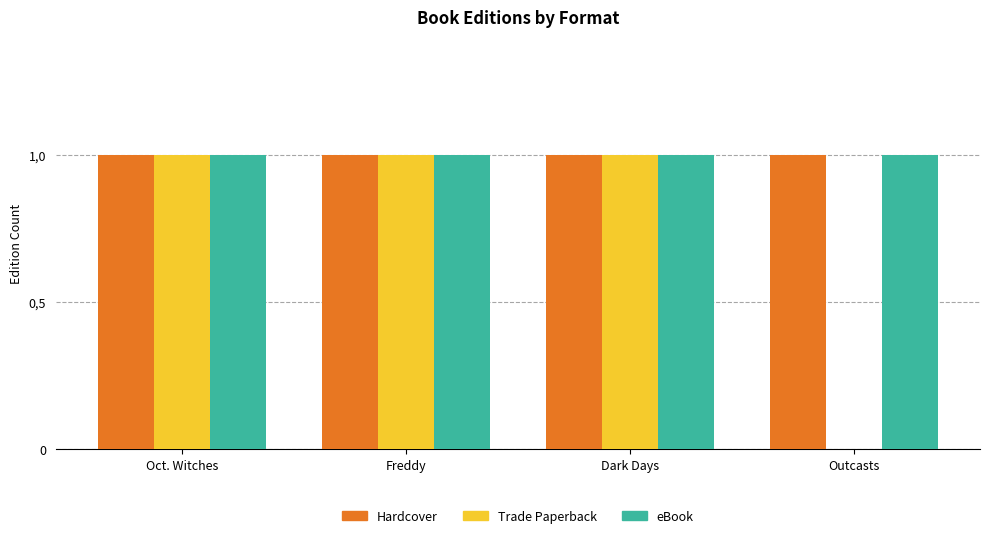

Rank the categories by Hardcover value from highest to lowest.

Oct. Witches, Freddy, Dark Days, Outcasts